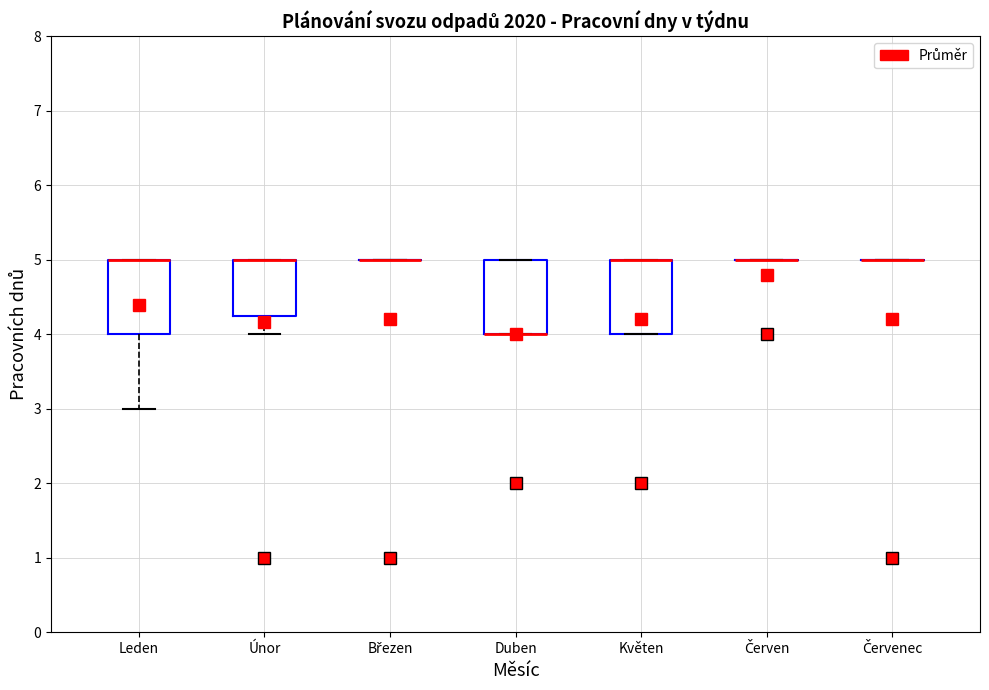

Reading left to right, transcribe this box plot: for each box, give where its median line is, the range the box spans, and where its two whiskers end, as read against the y-axis. The values are not printed on the chart, so give them approximately, as read against the axis.

Leden: median 5.0 (drawn on the box's upper edge), box 4.0 to 5.0, whiskers 3.0 to 5.0
Únor: median 5.0 (drawn on the box's upper edge), box 4.3 to 5.0, whiskers 4.0 to 5.0
Březen: box collapsed to a line at 5.0, whiskers 5.0 to 5.0
Duben: median 4.0 (drawn on the box's lower edge), box 4.0 to 5.0, whiskers 4.0 to 5.0
Květen: median 5.0 (drawn on the box's upper edge), box 4.0 to 5.0, whiskers 4.0 to 5.0
Červen: box collapsed to a line at 5.0, whiskers 5.0 to 5.0
Červenec: box collapsed to a line at 5.0, whiskers 5.0 to 5.0